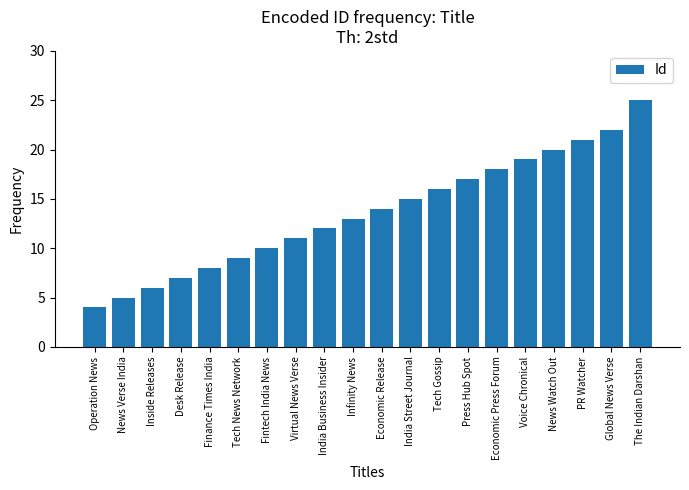

At which label is the value closest to 14?

Economic Release